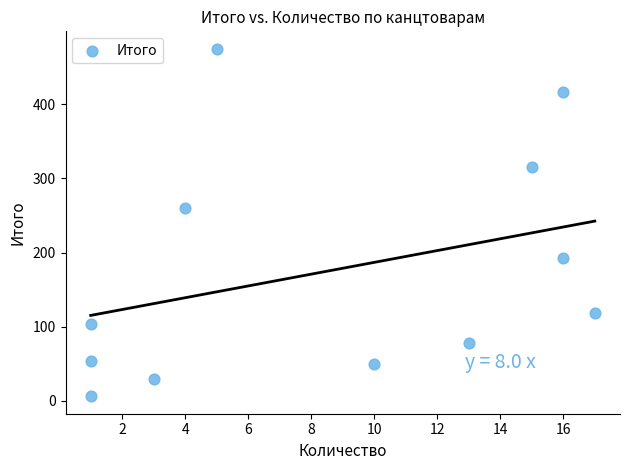

What Y value in the scatter plot is closest to 240?

260